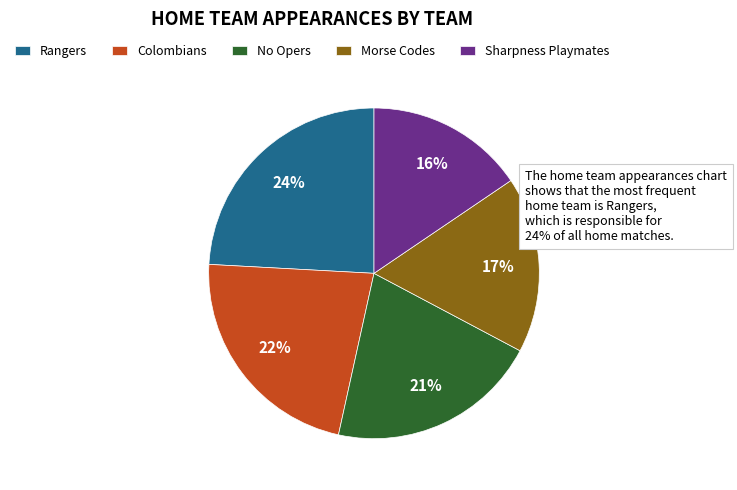

To the nearest percent, what is the average slice percentage?

20%